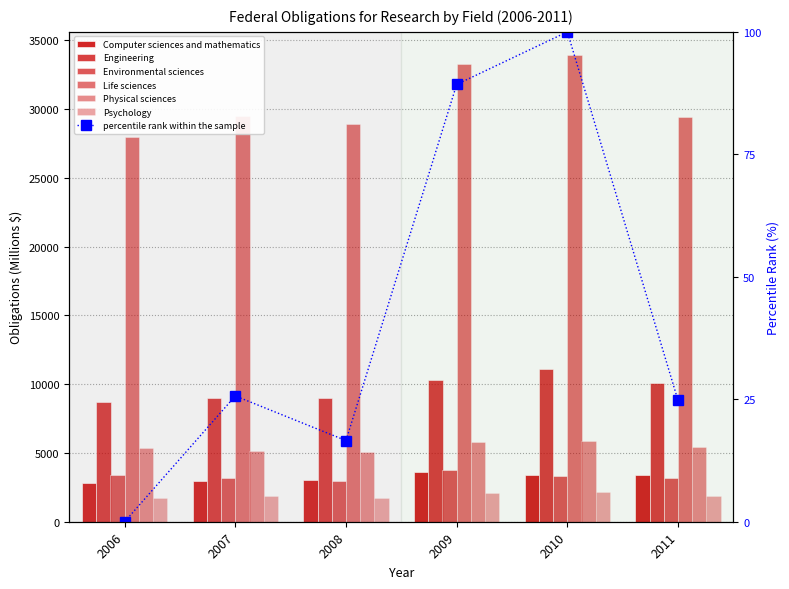

What is the average value of the Psychology series?

1909.1